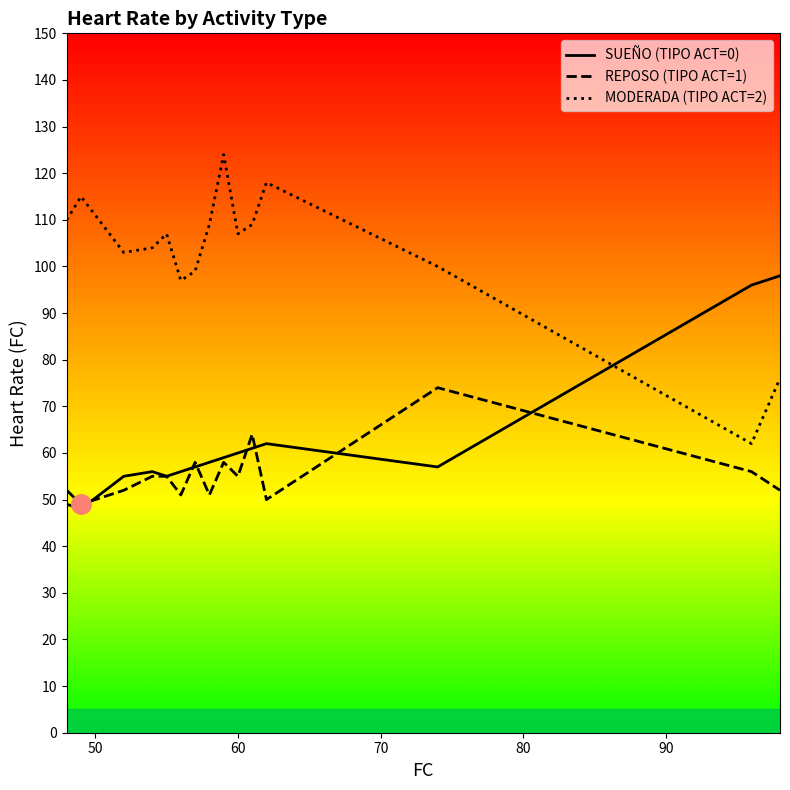

What is the minimum value for REPOSO (TIPO ACT=1)?

49